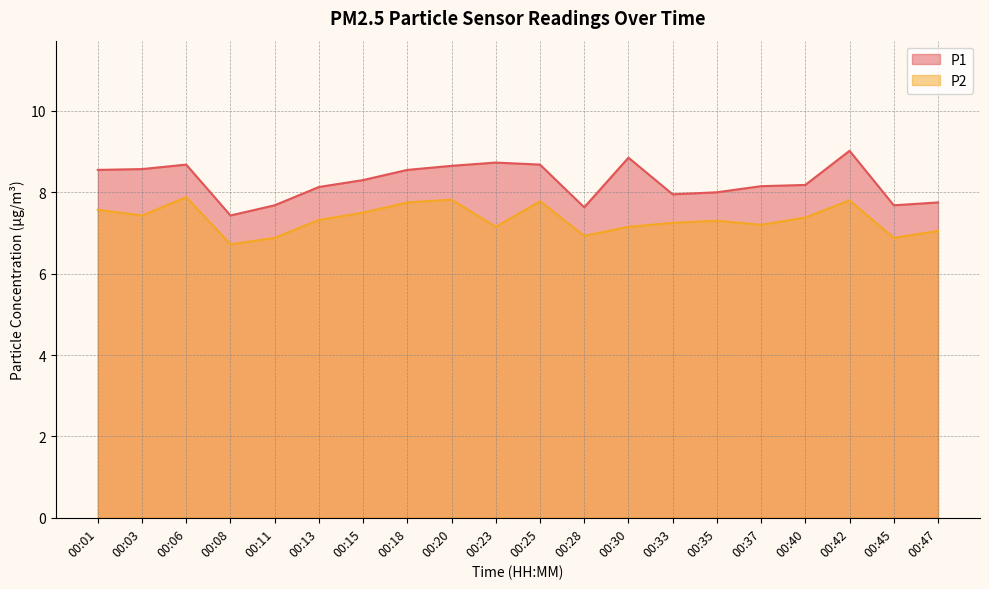

What is the spread (max minus min) of values at 00:08?

0.7